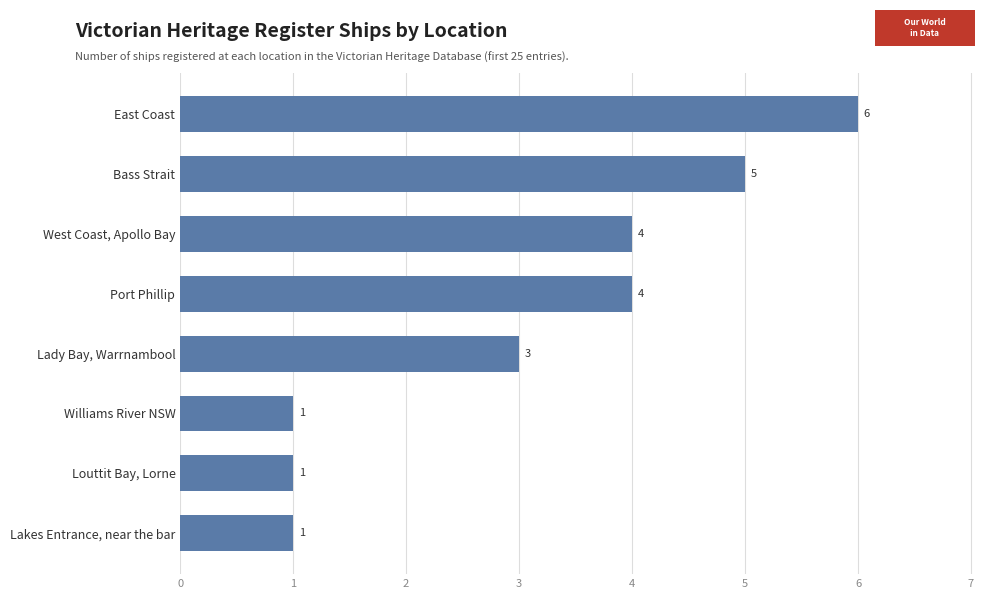

What is the greatest value displayed?

6